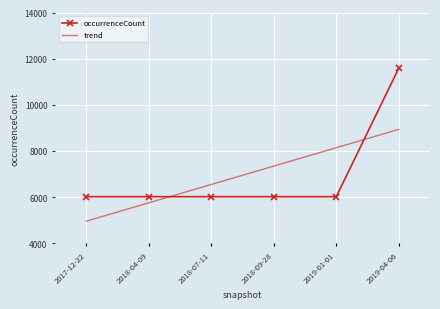

How many intersections are there between trend and occurrenceCount?

2